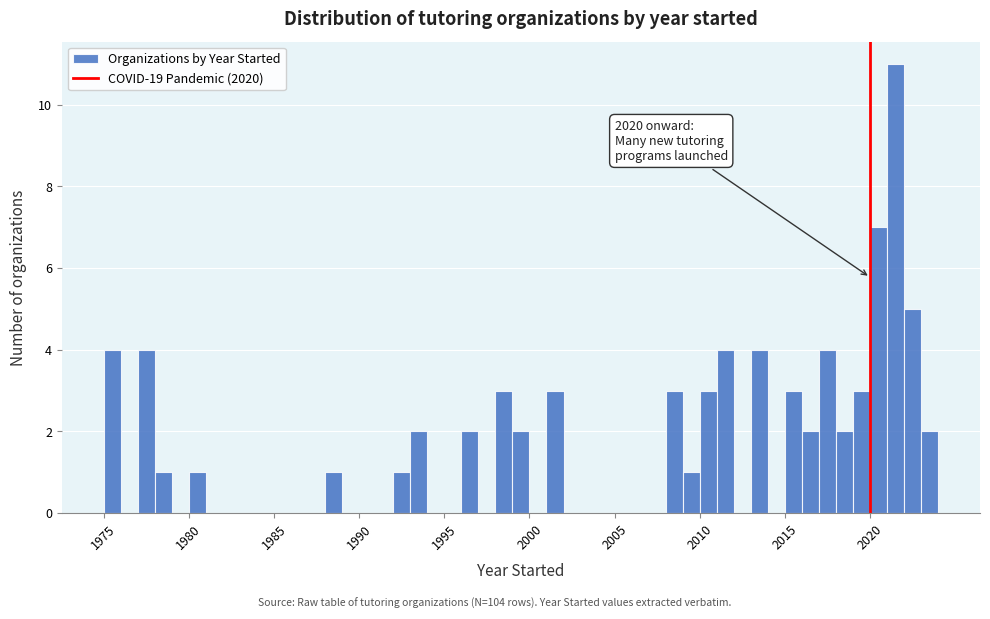

Read against the x-axis, roughly where is the centre of the tallest bar?

2021.5